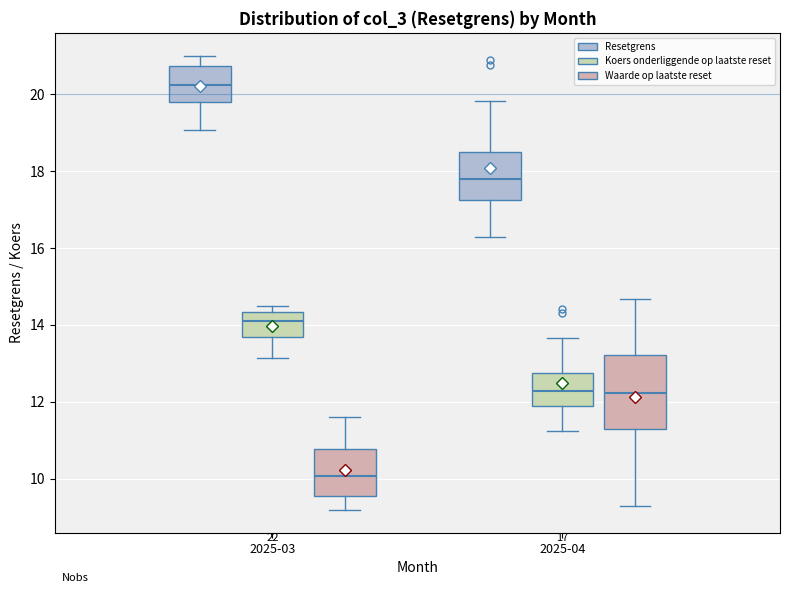

Which box is the tallest, from its lower edge to its upper edge?

2025-04 (Waarde op laatste reset)